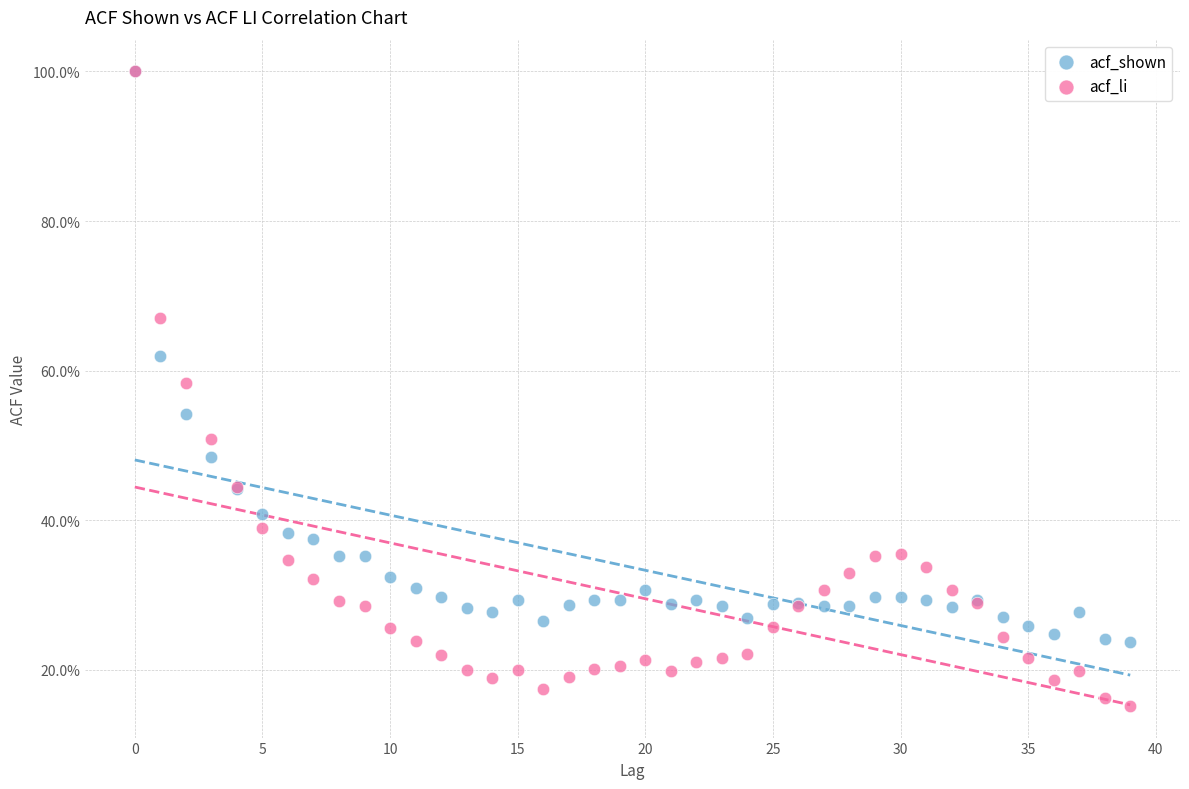

Which series has the largest Y range (max minus min)?

acf_li